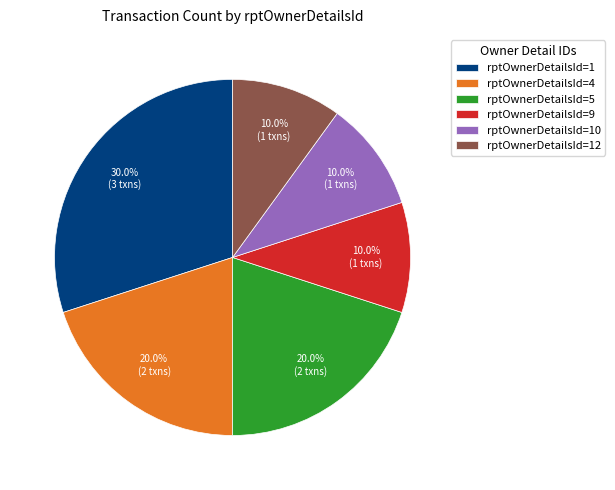

Which slice is the largest?

rptOwnerDetailsId=1